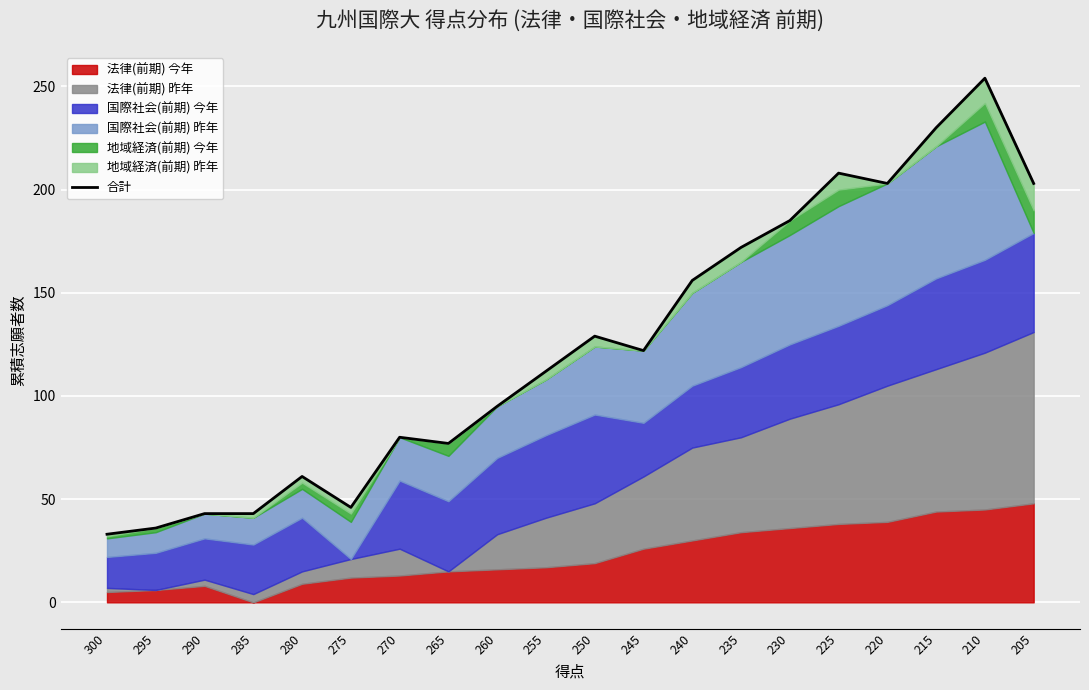

List the labels in order of value, largest first.

210, 215, 225, 220, 205, 230, 235, 240, 250, 245, 255, 260, 270, 265, 280, 275, 290, 285, 295, 300